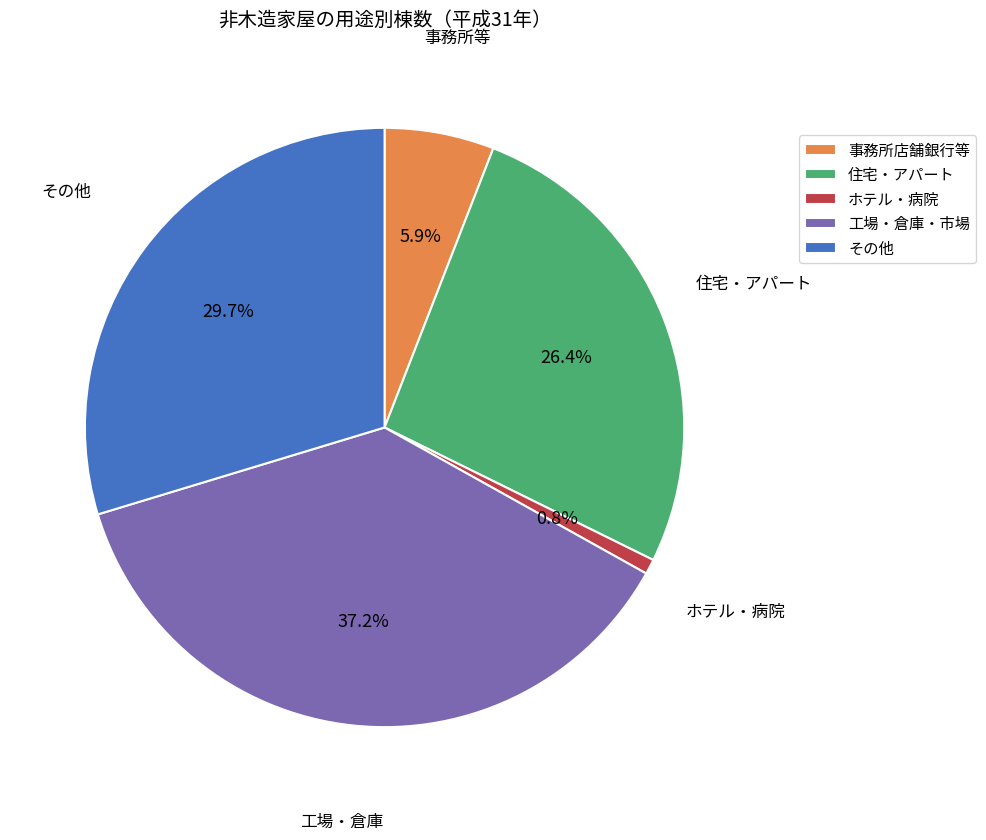

Is there a majority slice in this chart?

No